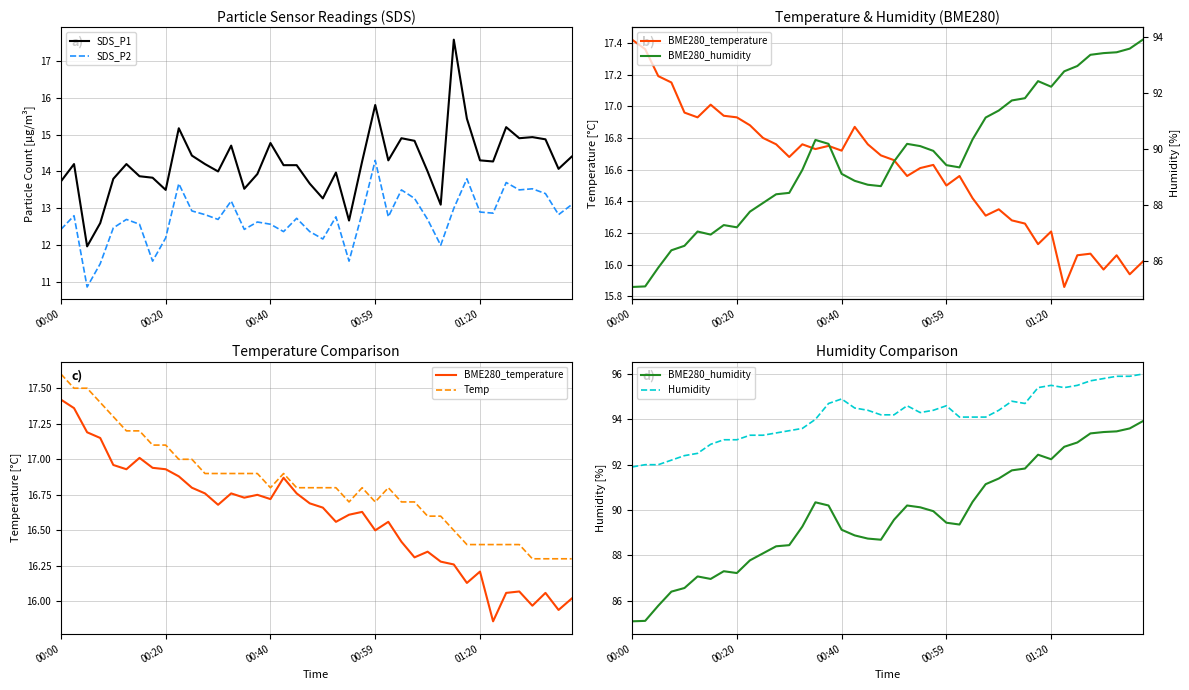

What is the highest value of the SDS_P1 series?

17.6